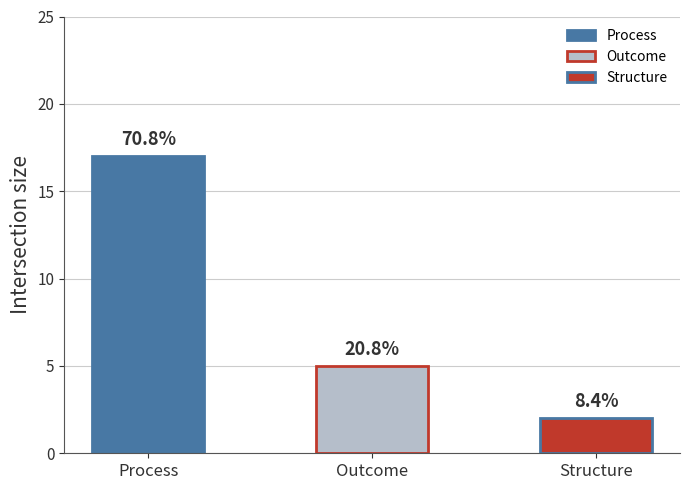

What is the value of the 1st bar from the left?

17